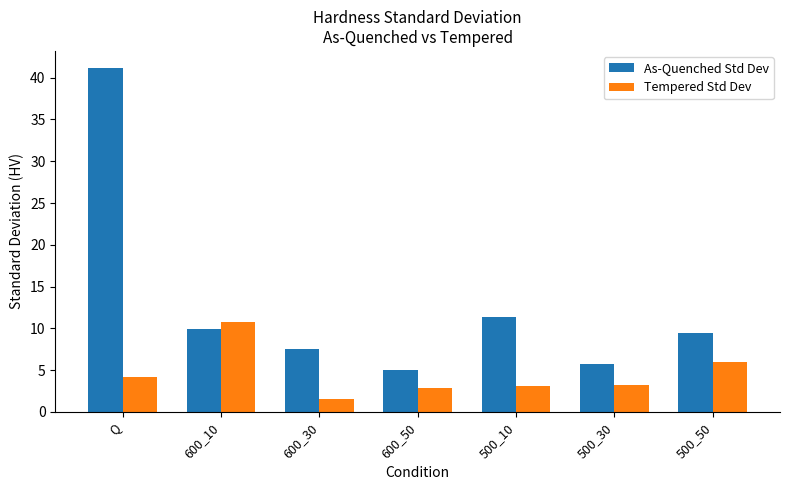

Which series has the widest spread of values?

As-Quenched Std Dev